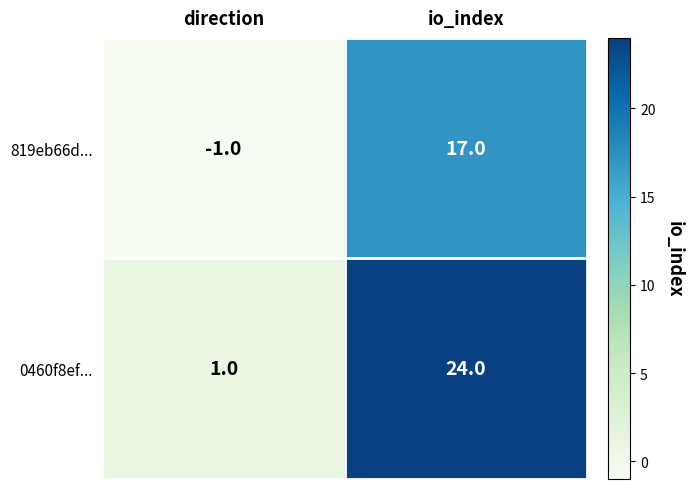

What is the spread (max minus min) of values at direction?

2